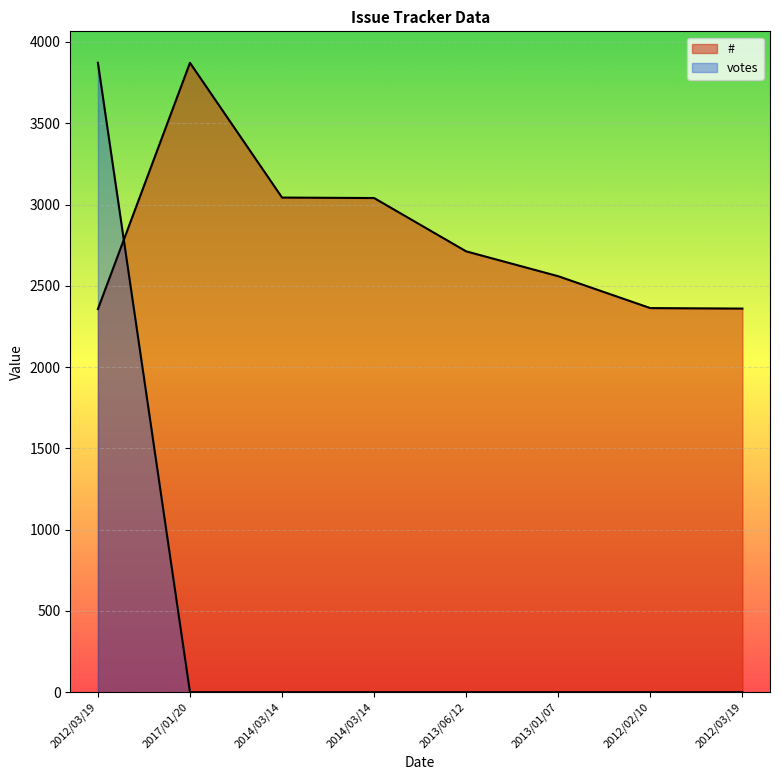

Which label corresponds to the largest value in the chart?

2017/01/20